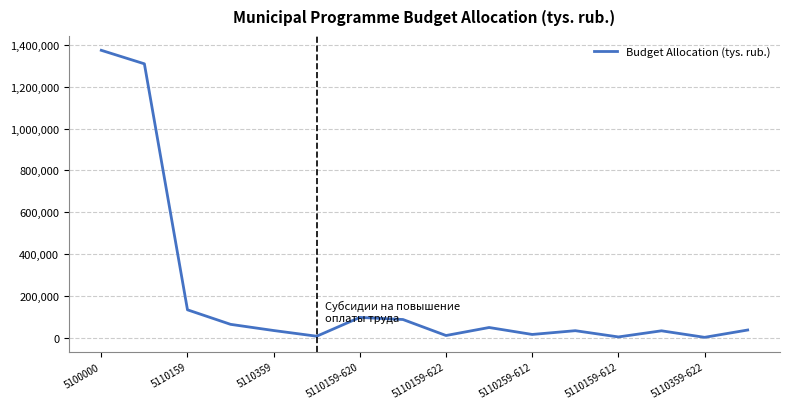

What is the sum of all values?

3285333.6